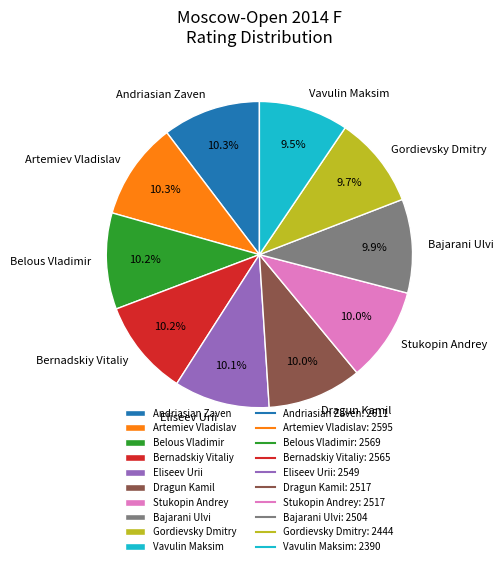

Count the number of slices in the pie.

10